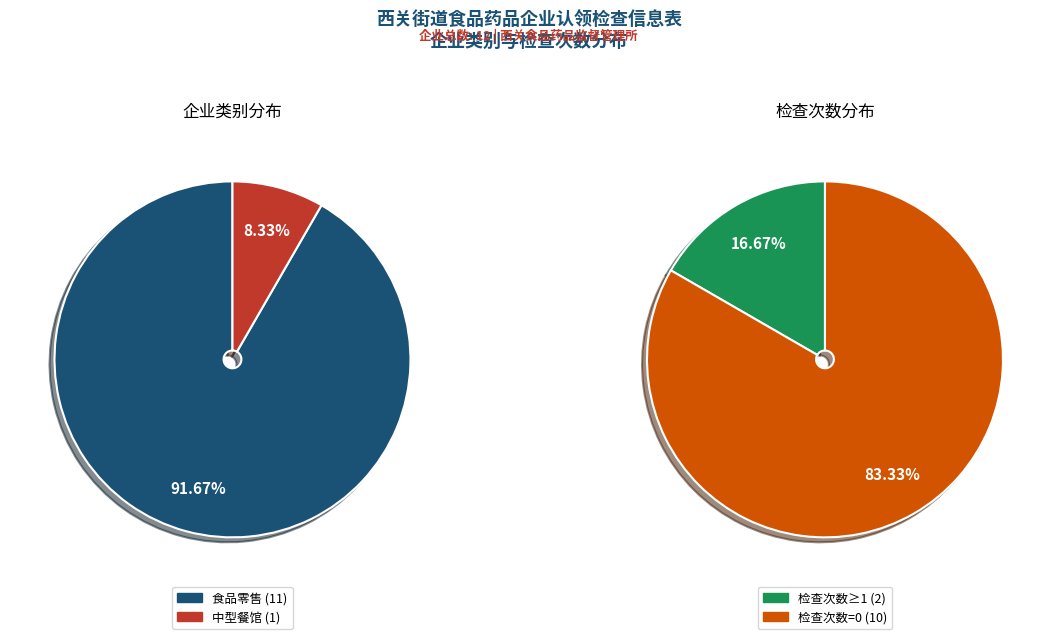

To the nearest percent, what is the combined percentage of 食品零售 and 中型餐馆?

100%